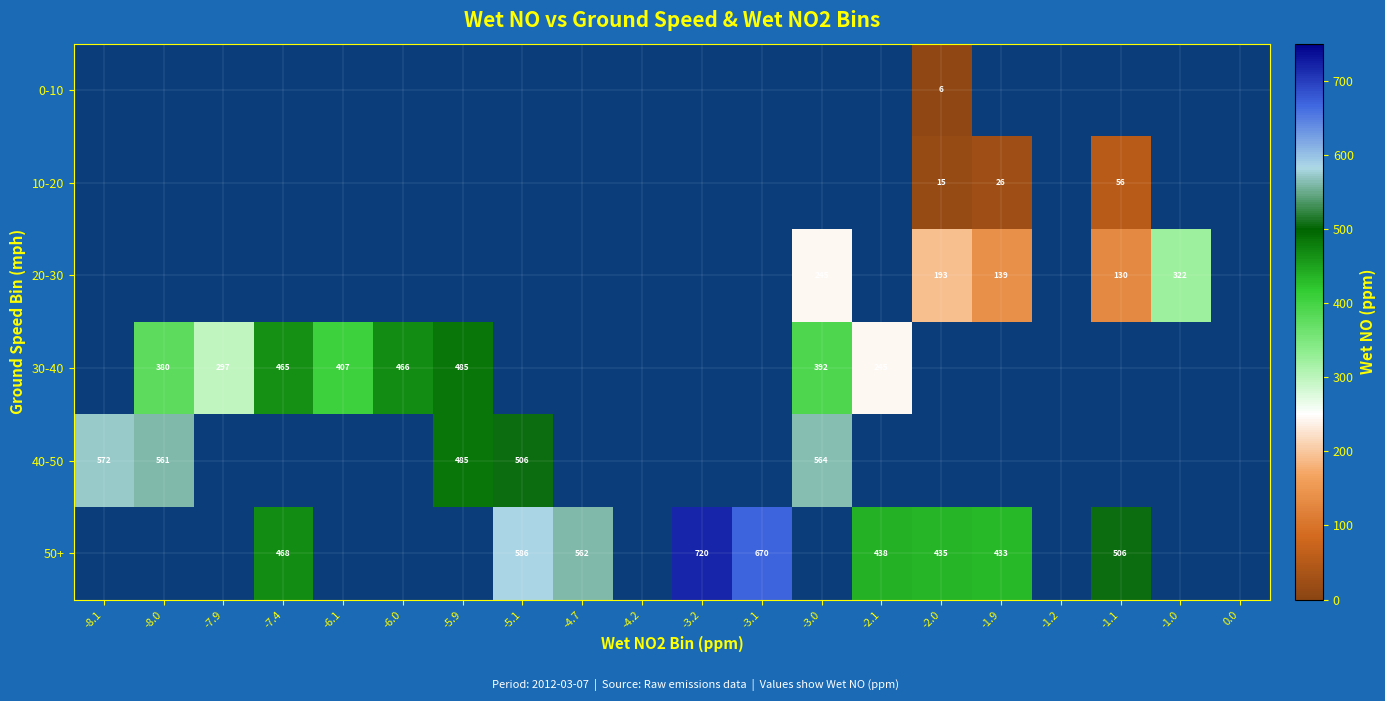

True or false: 30-40 has a value of 670 at -3.0.

False